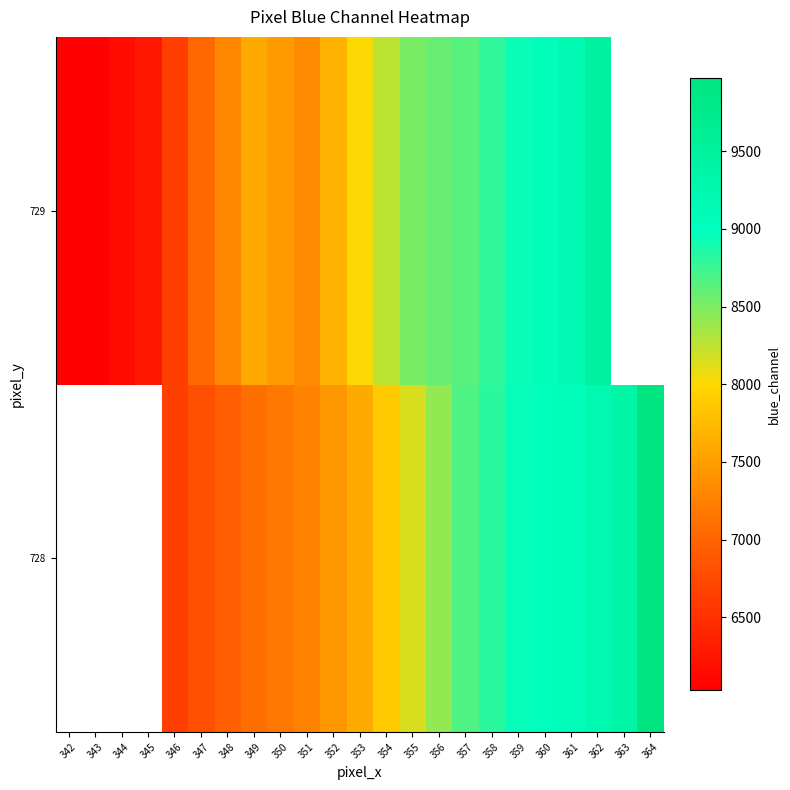

How many values in the 728 series are below 7606?

7